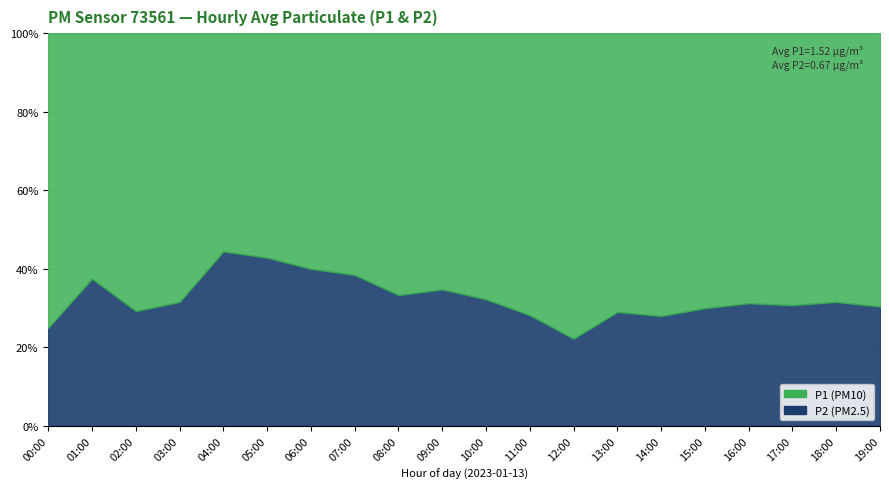

At which category does P1 reach its first local valley?

01:00